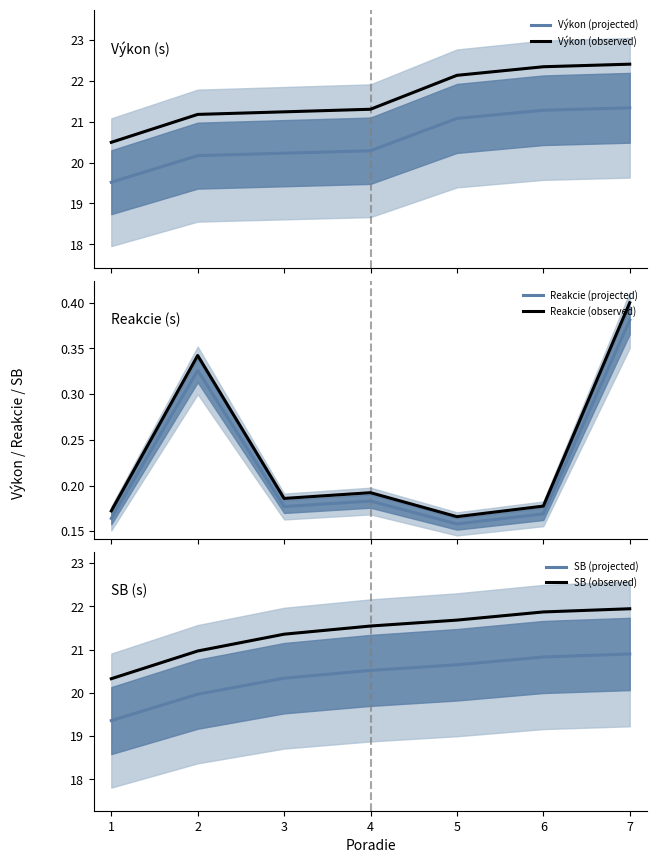

At 1, list the series in order from smallest to largest.

Reakcie (projected), Reakcie (observed), SB (projected), Výkon (projected), SB (observed), Výkon (observed)